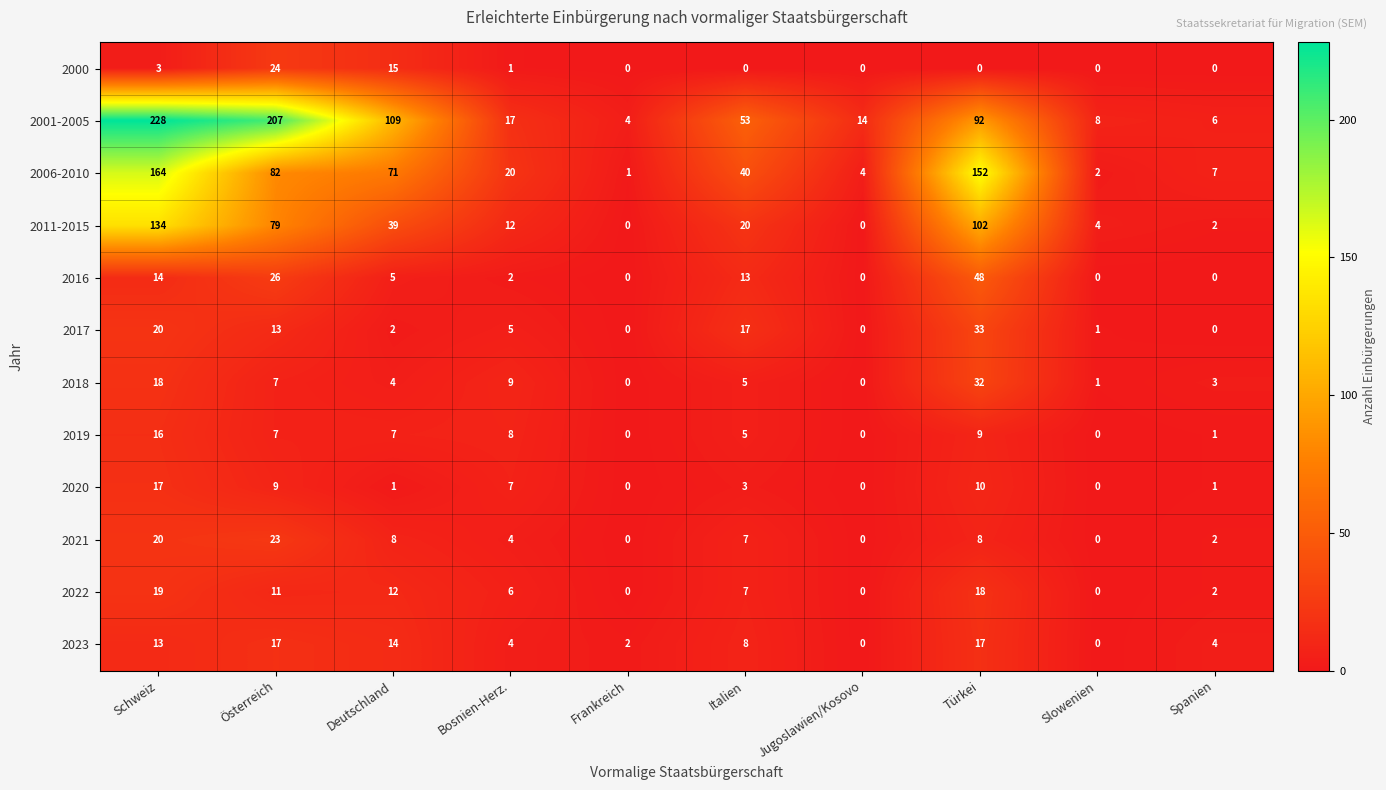

At which label does 2016 first exceed 5?

Schweiz